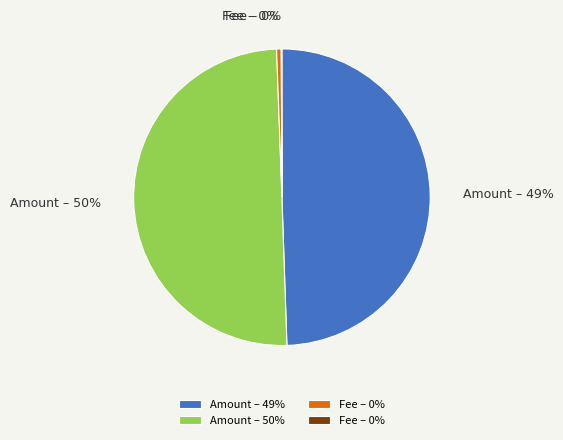

To the nearest percent, what is the average slice percentage?

25%